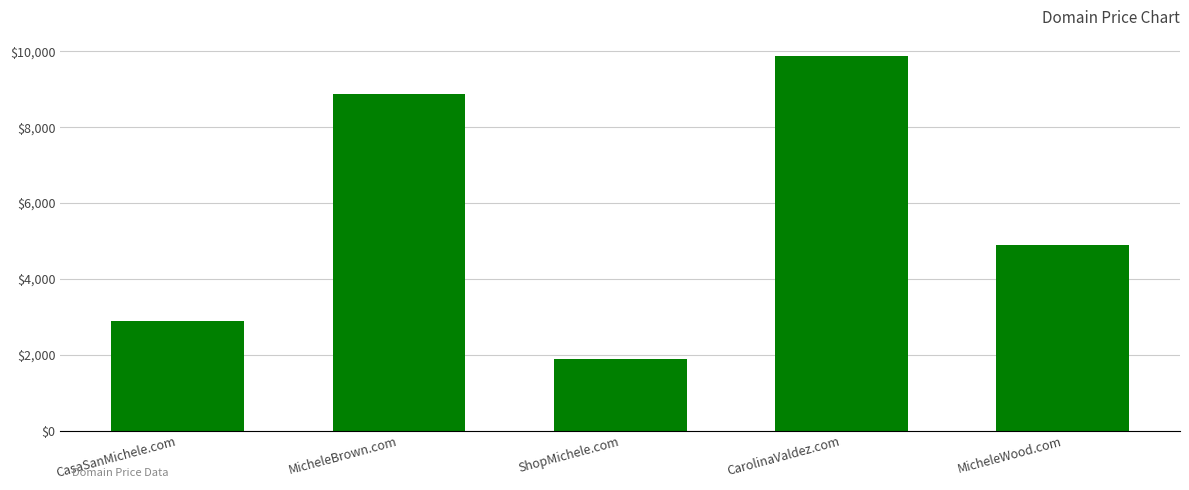

Reading left to right, list all the values displayed in this chart.

2888	8888	1888	9888	4888